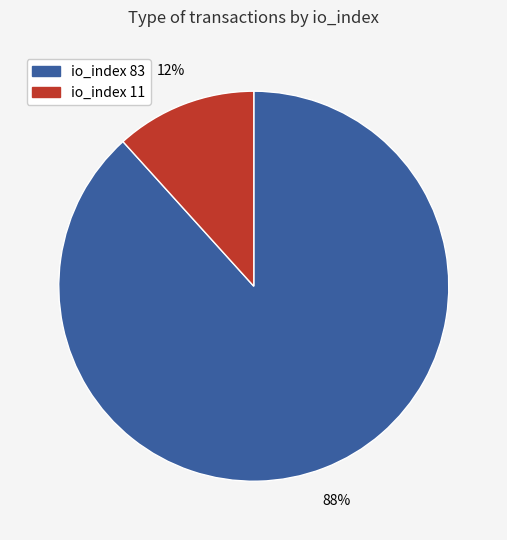

How many segments does this pie chart have?

2